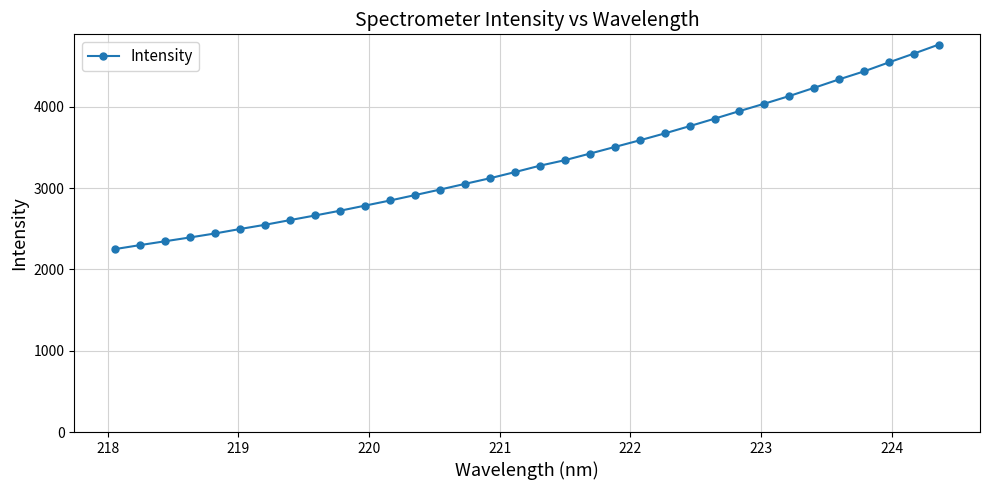

What is the smallest value displayed?

2250.7